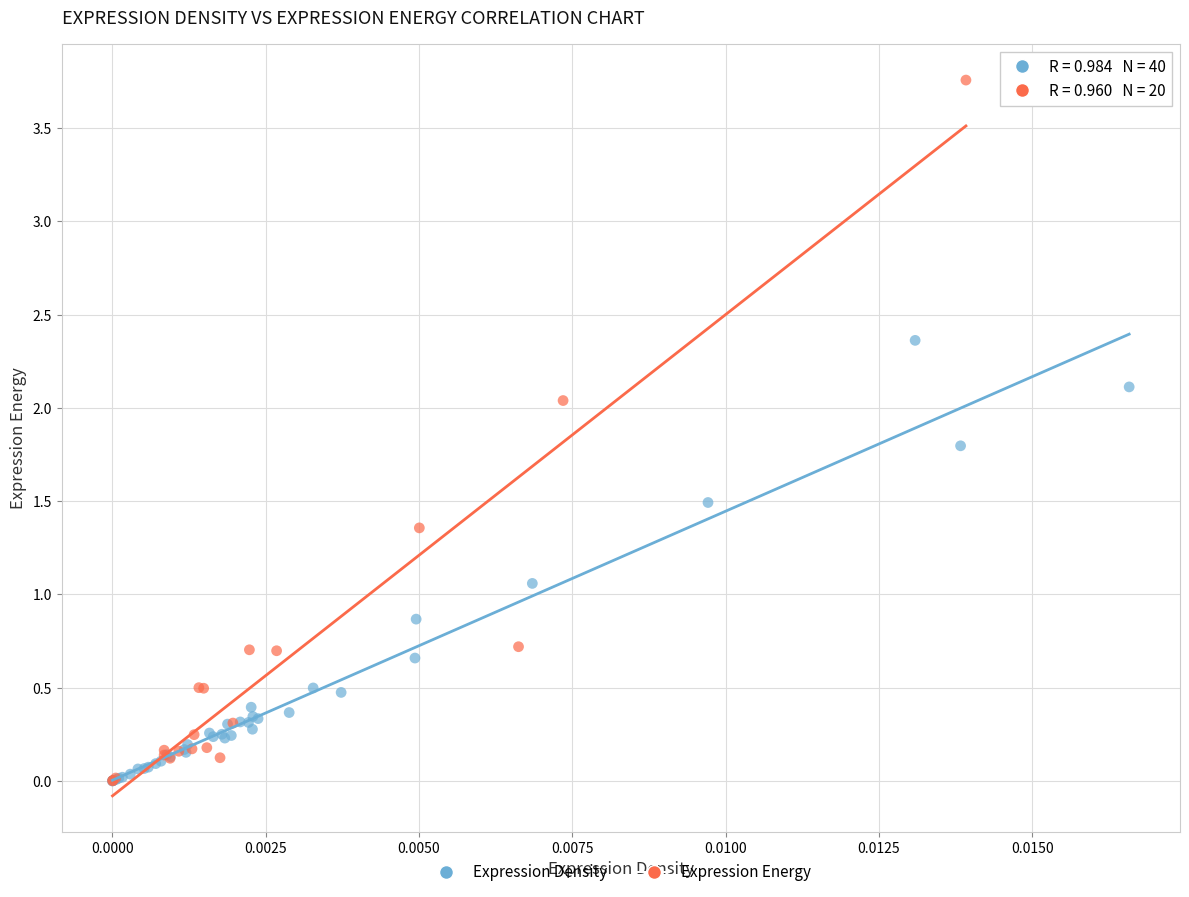

Which series has the widest spread of Y values?

Expression Energy